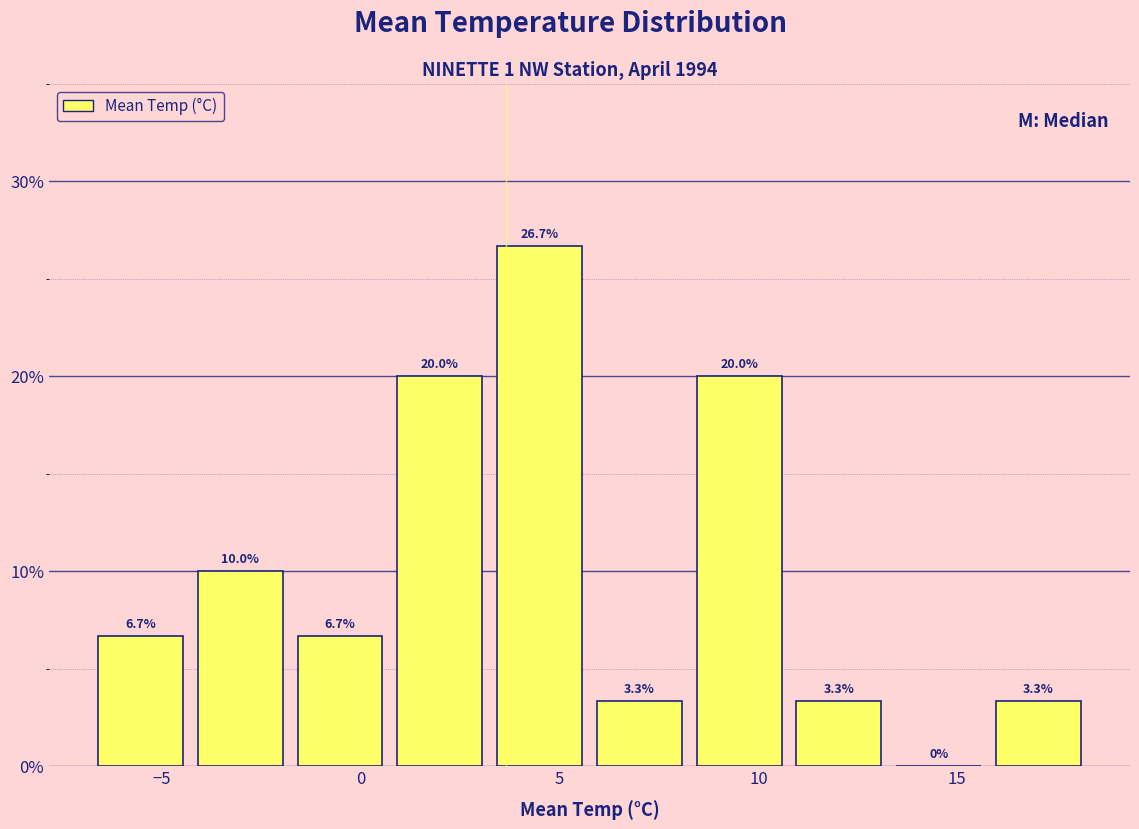

Which range on the x-axis has the tallest bar?

3.0 to 6.0